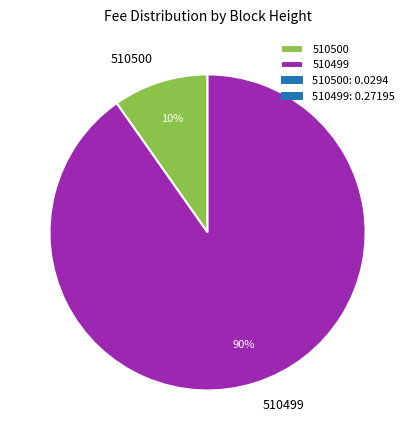

Which slice is the largest?

510499